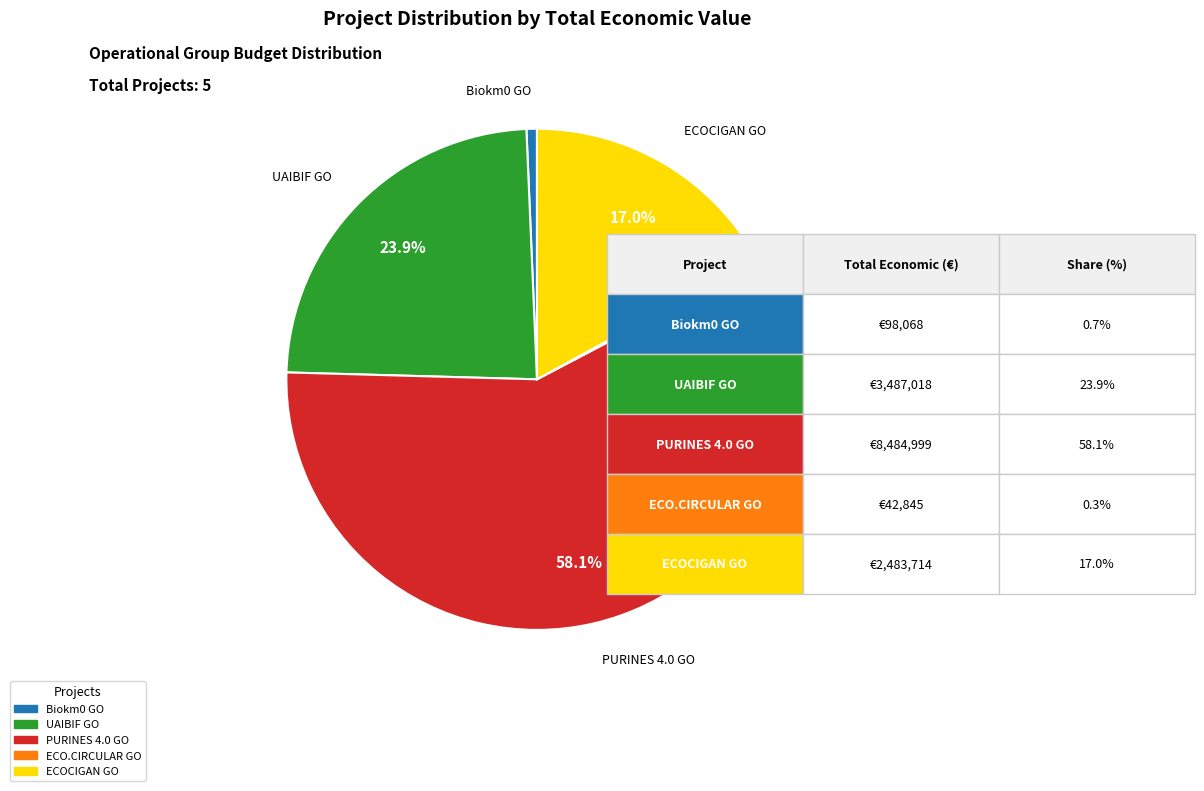

Combined, do UAIBIF GO and Biokm0 GO account for over 50%?

No